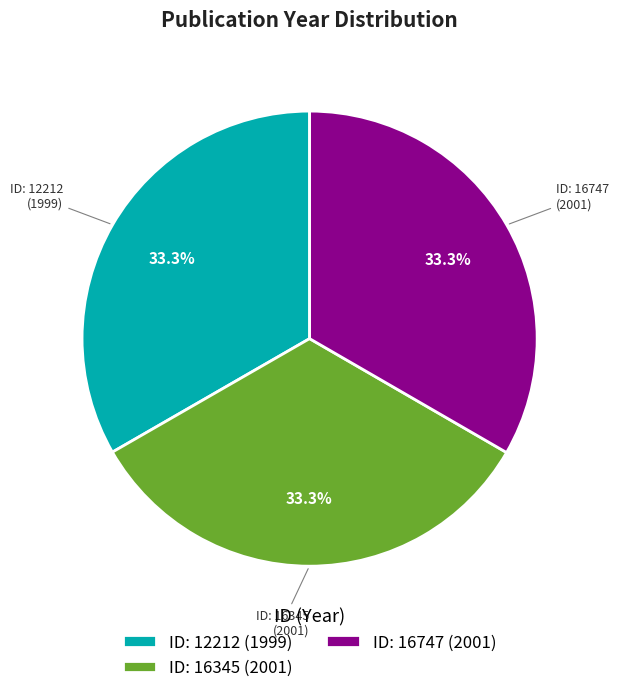

Approximately how many times larger is the value at ID: 12212 (1999) compared to ID: 16345 (2001)?

1.0